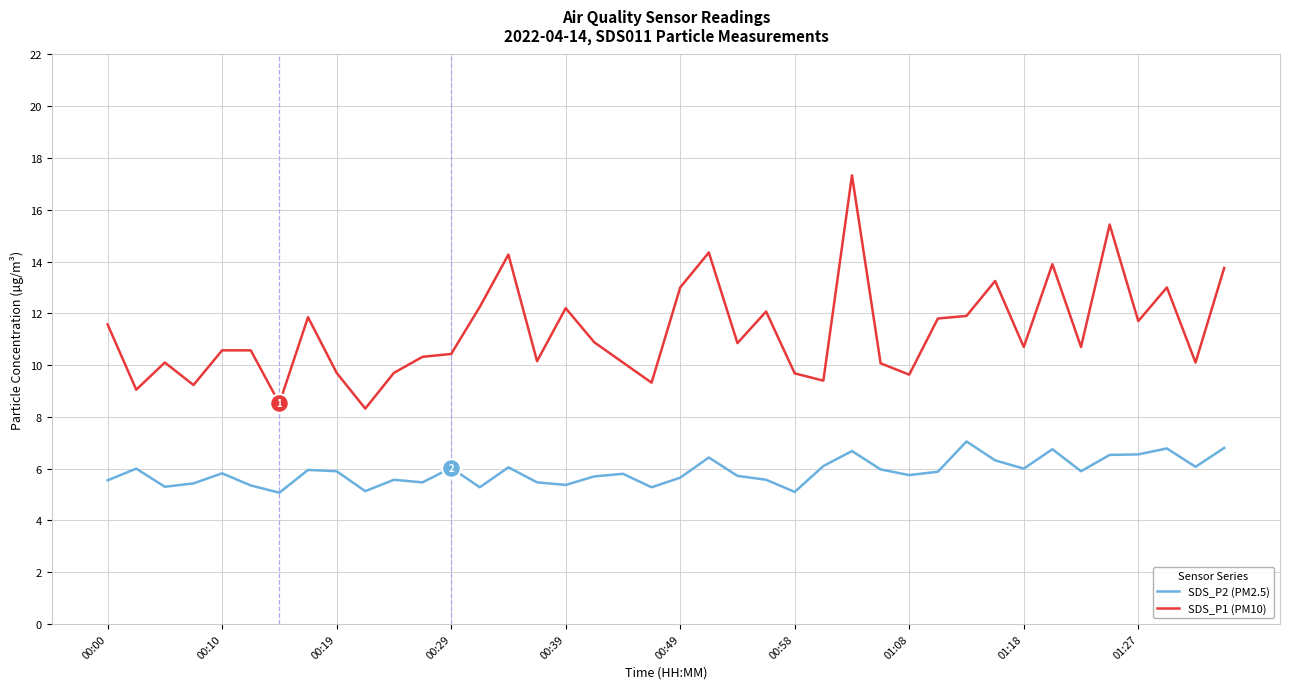

What are all the series names shown in the legend?

SDS_P2 (PM2.5), SDS_P1 (PM10)